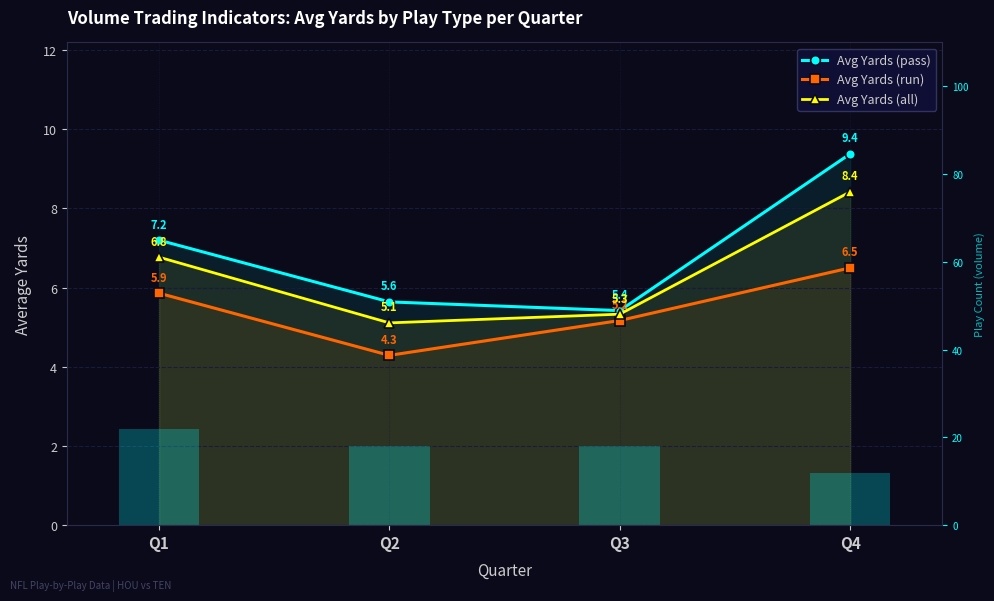

Is it true that Avg Yards (all) equals 5.2 at Q4?

False